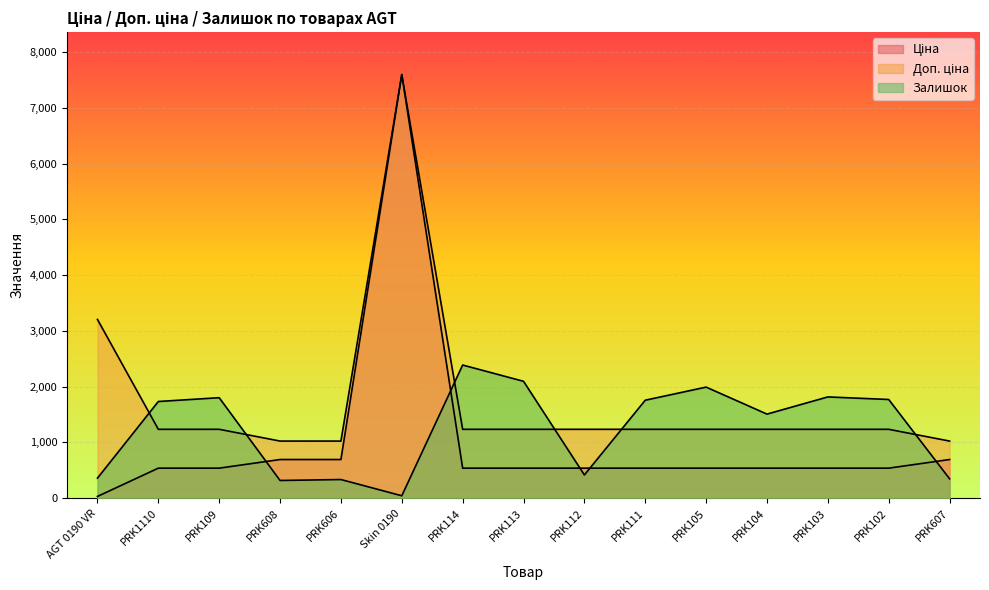

What is the total value across all series at PRK608?

2036.3